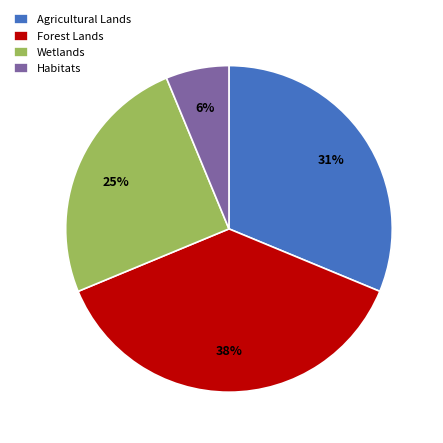

Which category has the smallest portion of the pie?

Habitats